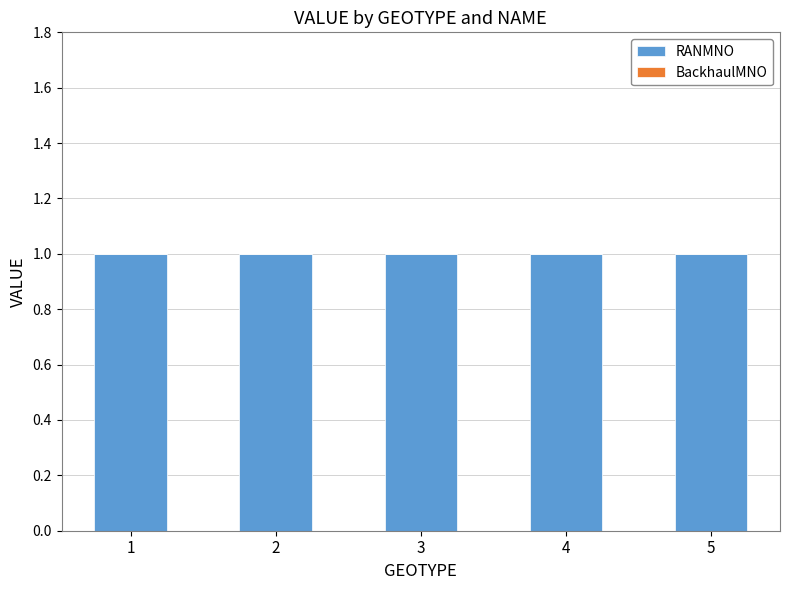

True or false: RANMNO has a value of 1 at 2.

True